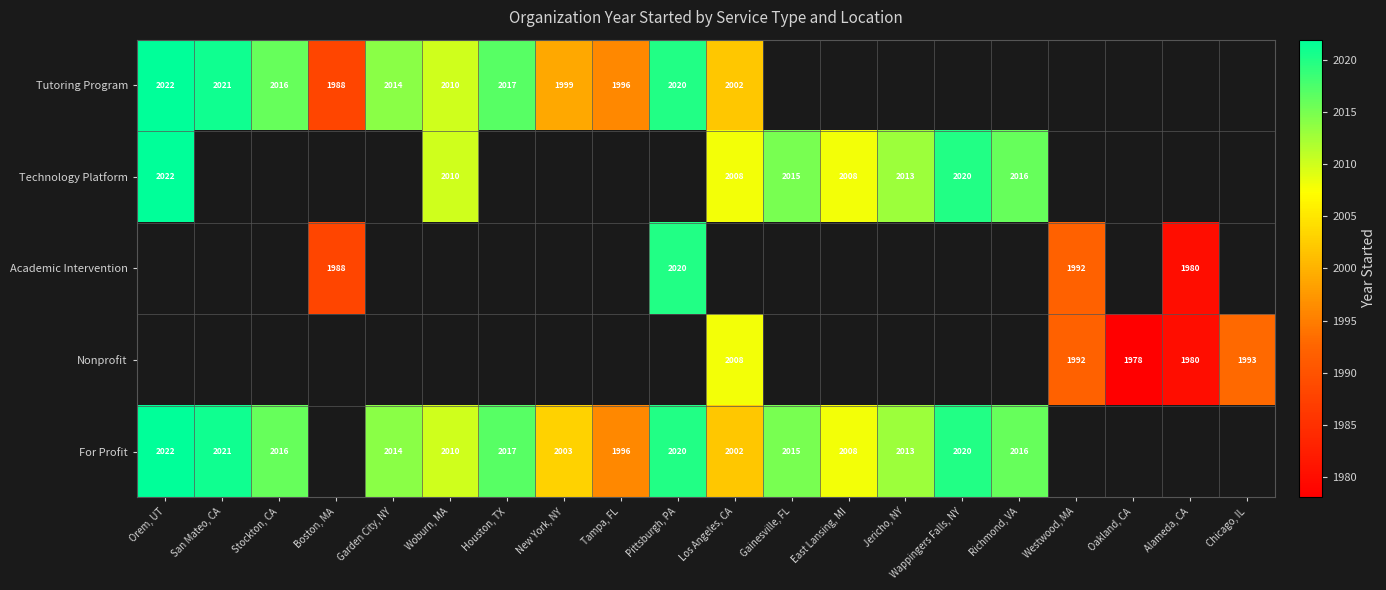

The value of For Profit at Tampa, FL is 1996. True or false?

True